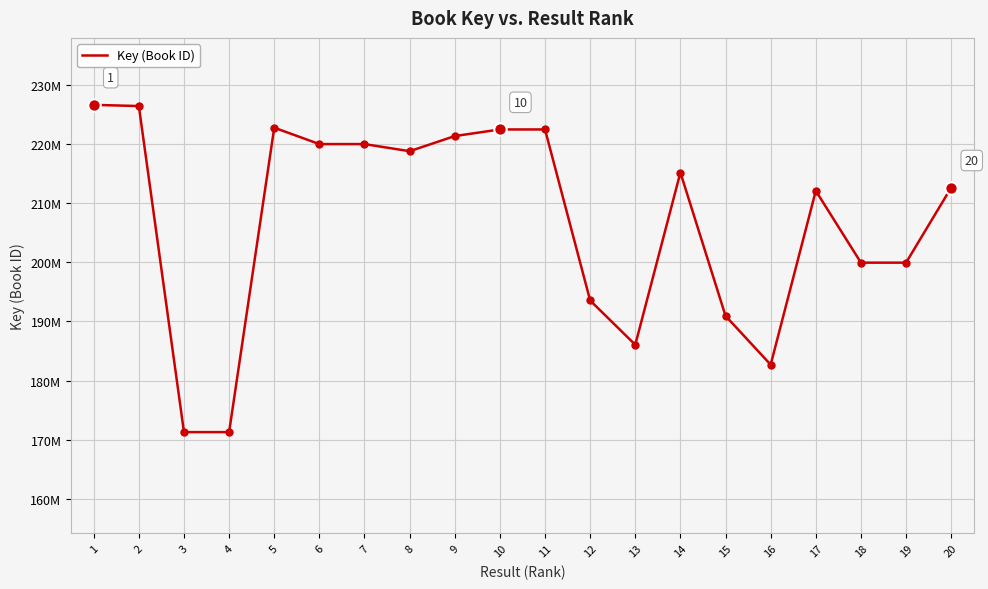

Approximately how many times larger is the value at 11 compared to 7?

1.0